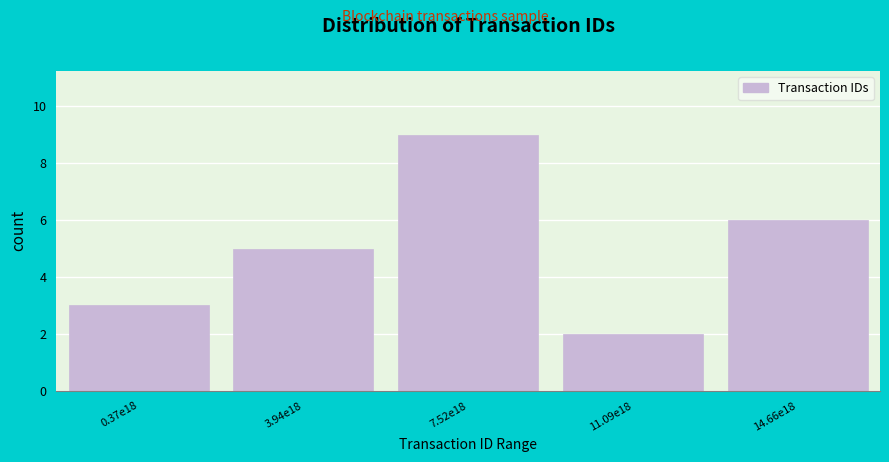

Reading left to right, what are all the values shown in this chart?

3	5	9	2	6